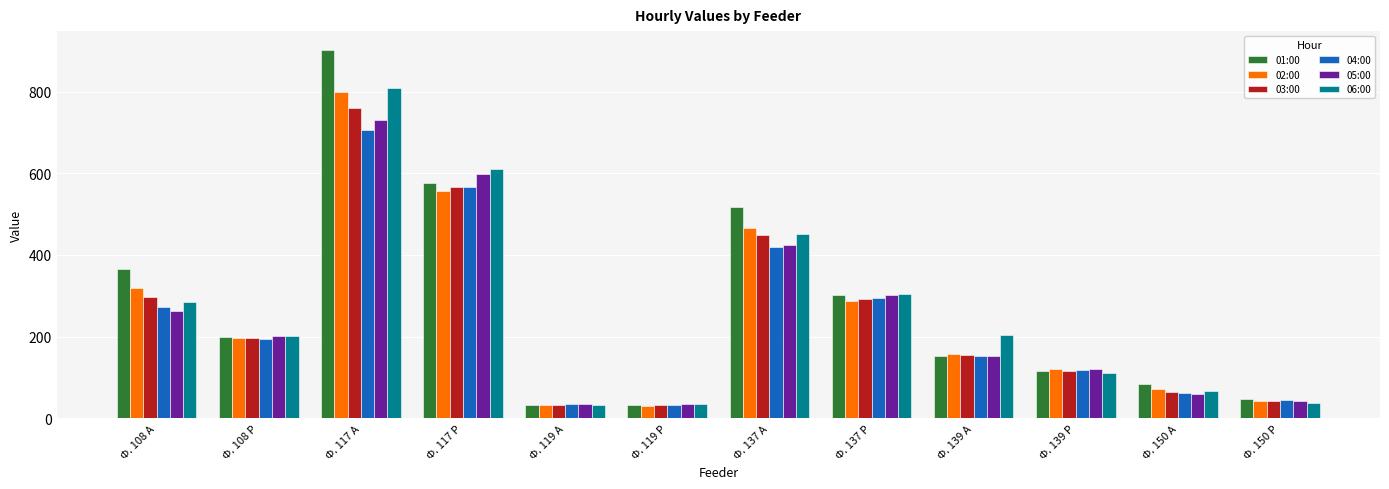

What is the difference between the maximum and second lowest values in the 02:00 series?

766.1